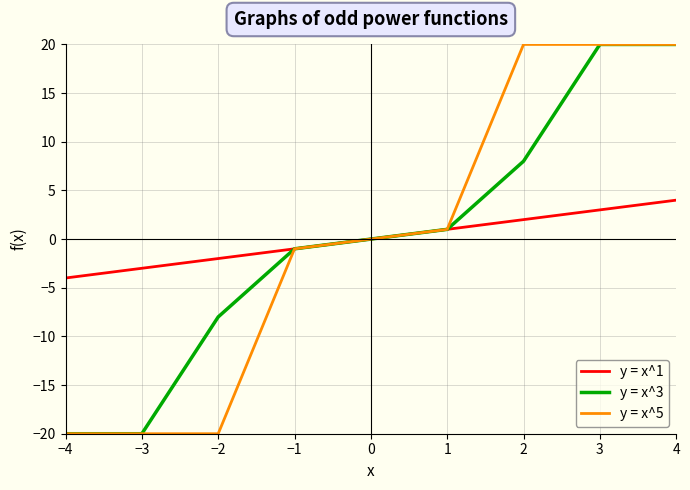

What position from the left is 3?

8